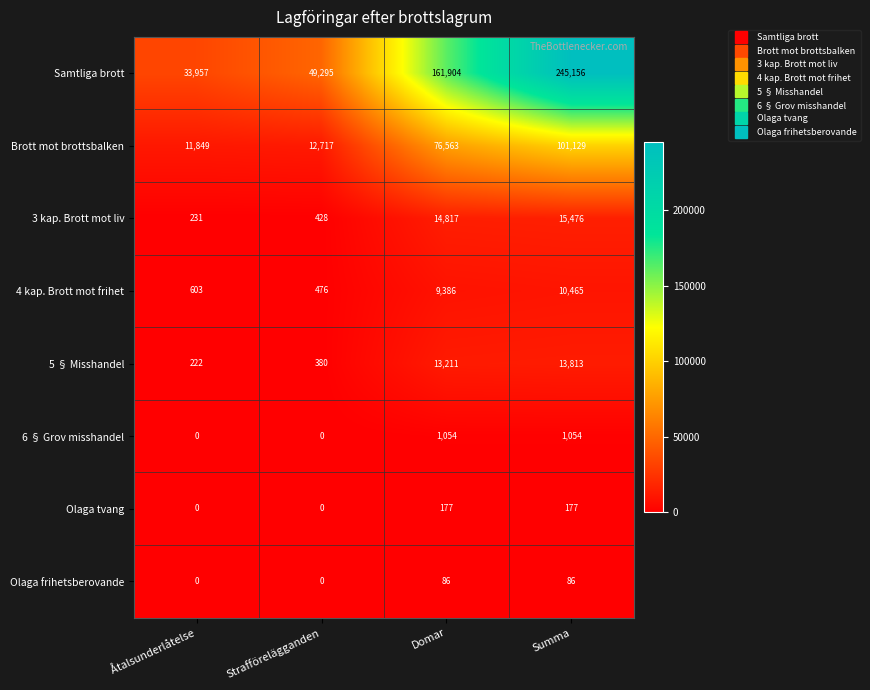

List the series in order of their peak value, lowest first.

Olaga frihetsberovande, Olaga tvang, 6 § Grov misshandel, 4 kap. Brott mot frihet, 5 § Misshandel, 3 kap. Brott mot liv, Brott mot brottsbalken, Samtliga brott